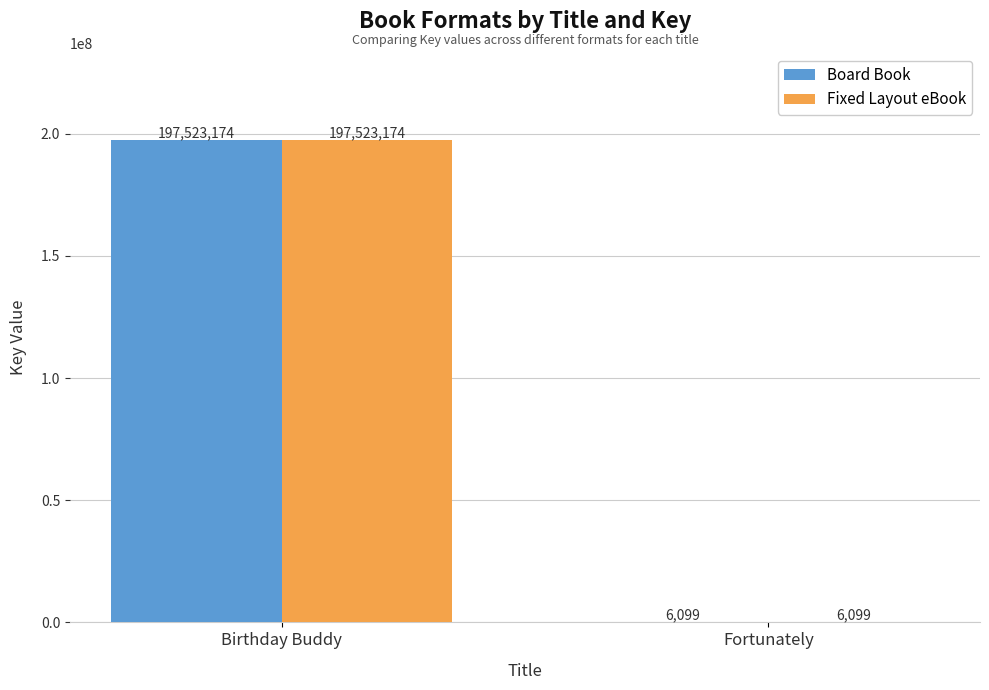

The Fixed Layout eBook series shows 6099 at Fortunately. True or false?

True